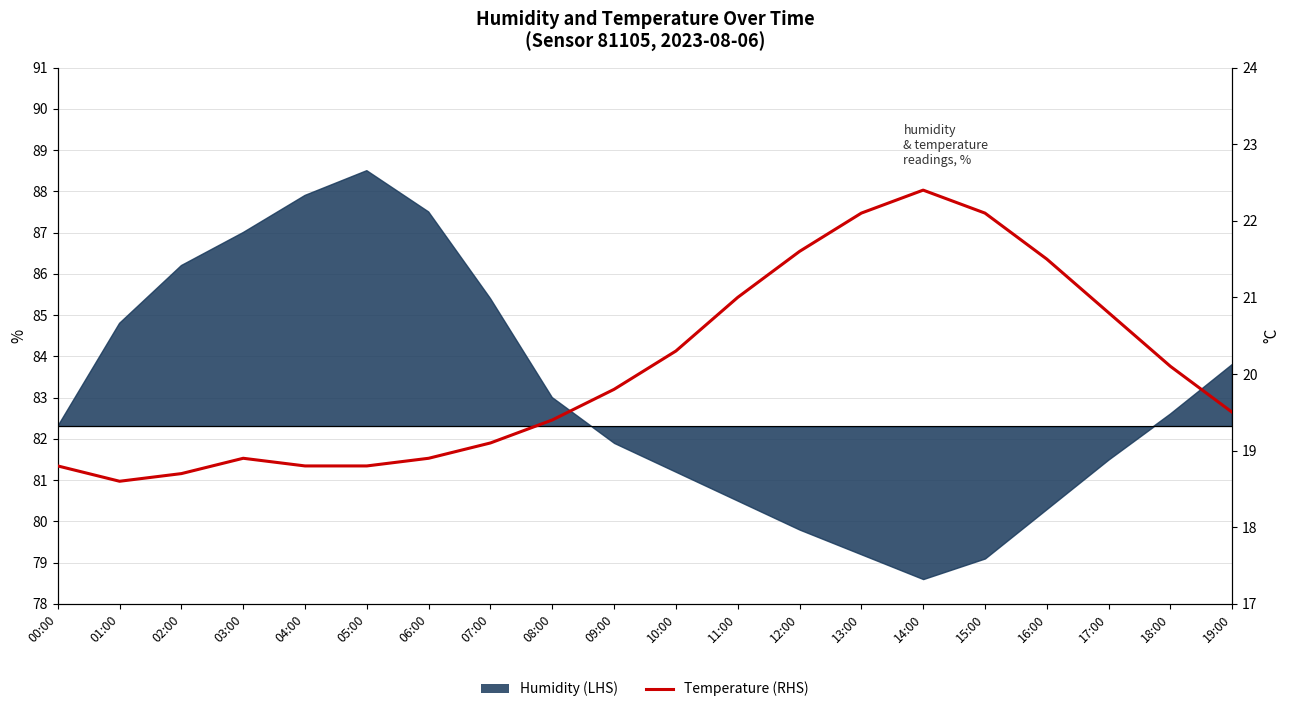

True or false: there are more than 1 points higher than both neighbors.

True